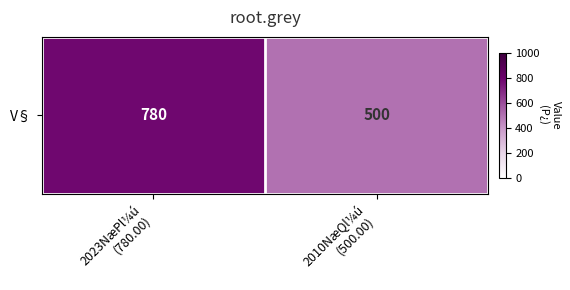

What value does the data have at 2023NæPl¼ú
(780.00), to the nearest 50?

800